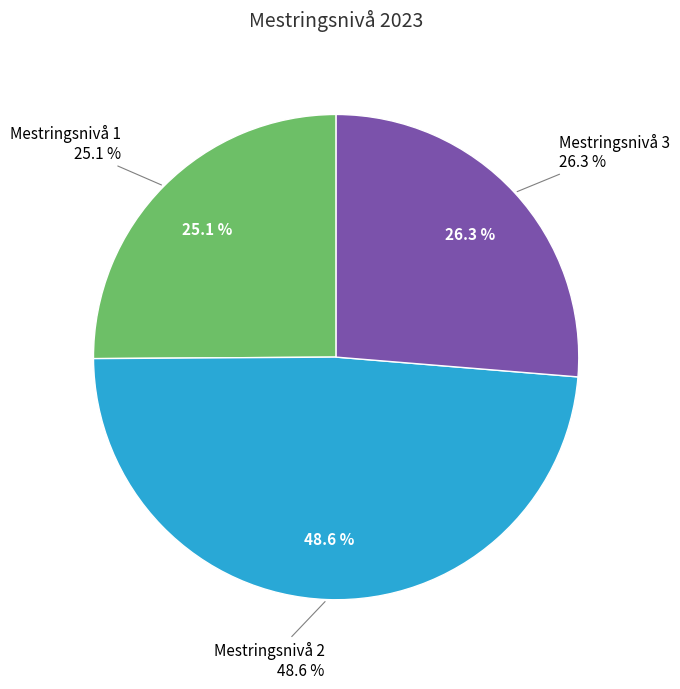

What percentage is NOT represented by Mestringsnivå 2?

51.4%